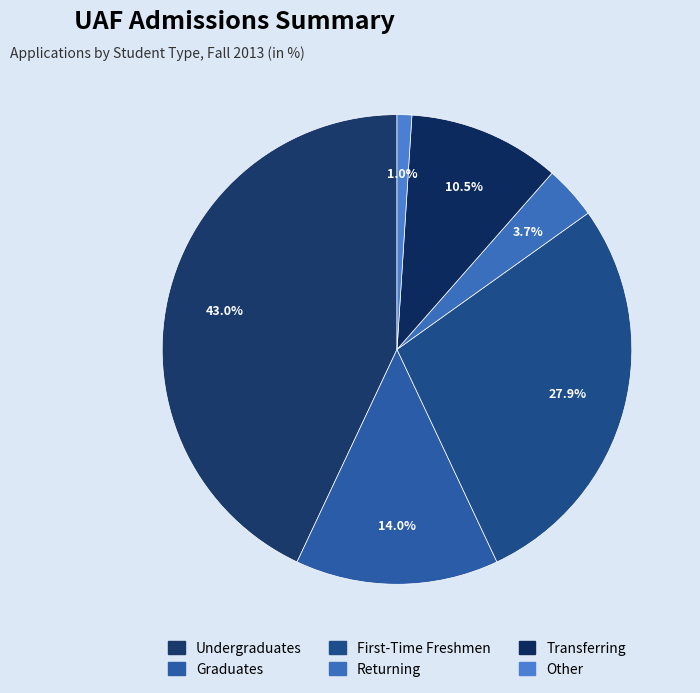

Count the number of slices in the pie.

6